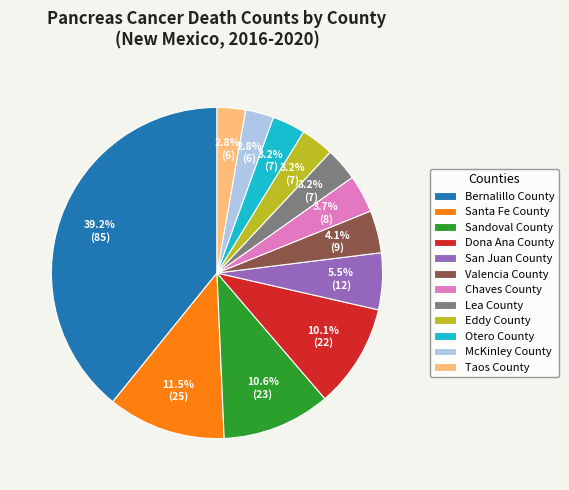

What is the total percentage of Chaves County and Valencia County?

7.8%